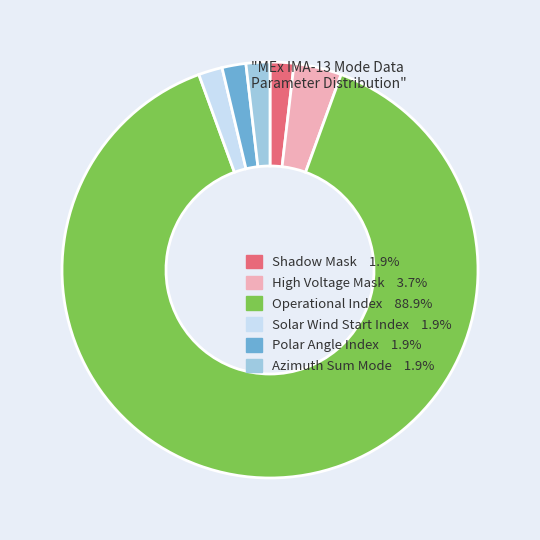

Is High Voltage Mask the majority of the pie?

No